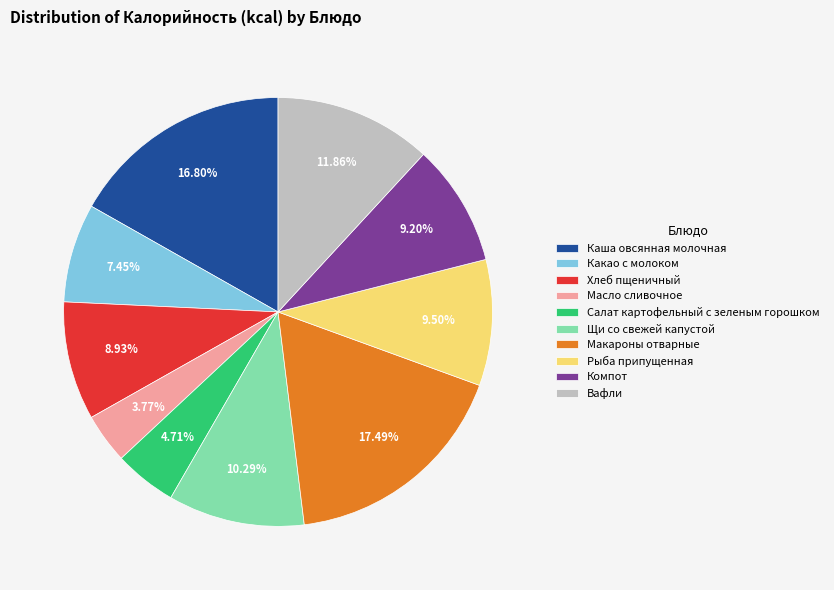

How many slices are in this pie chart?

10